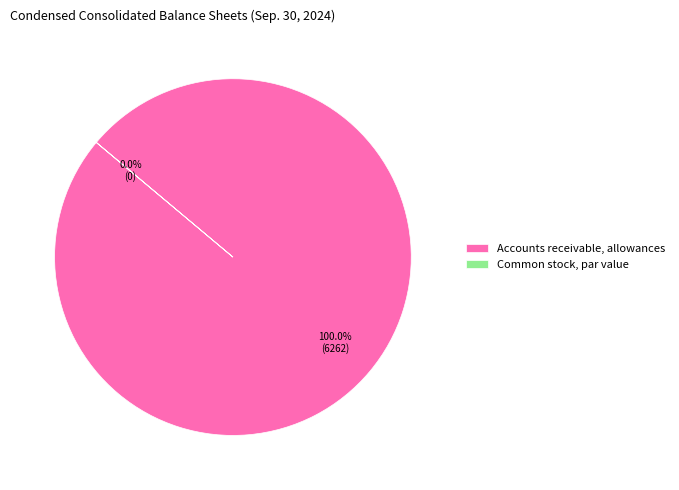

Which slice is the smallest?

Common stock, par value